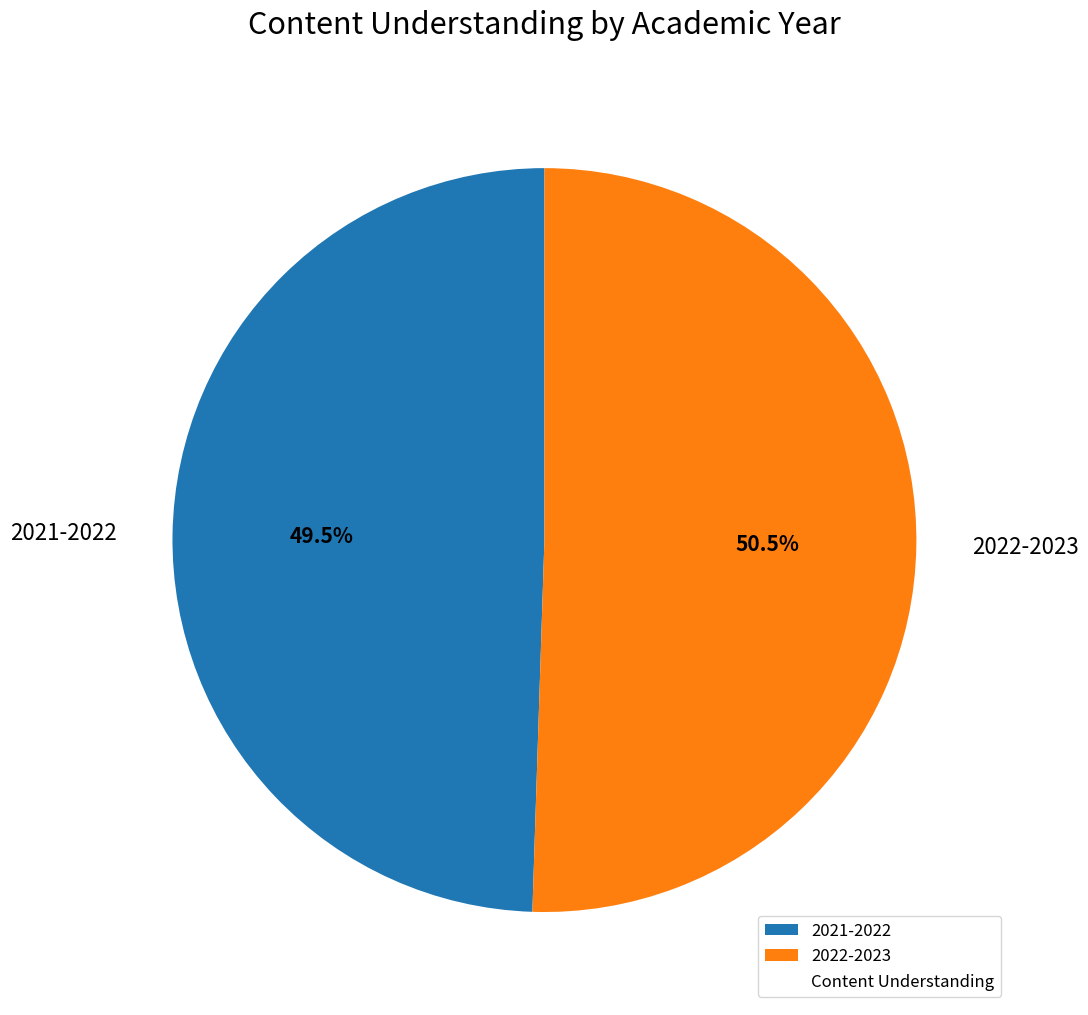

How many slices are in this pie chart?

2